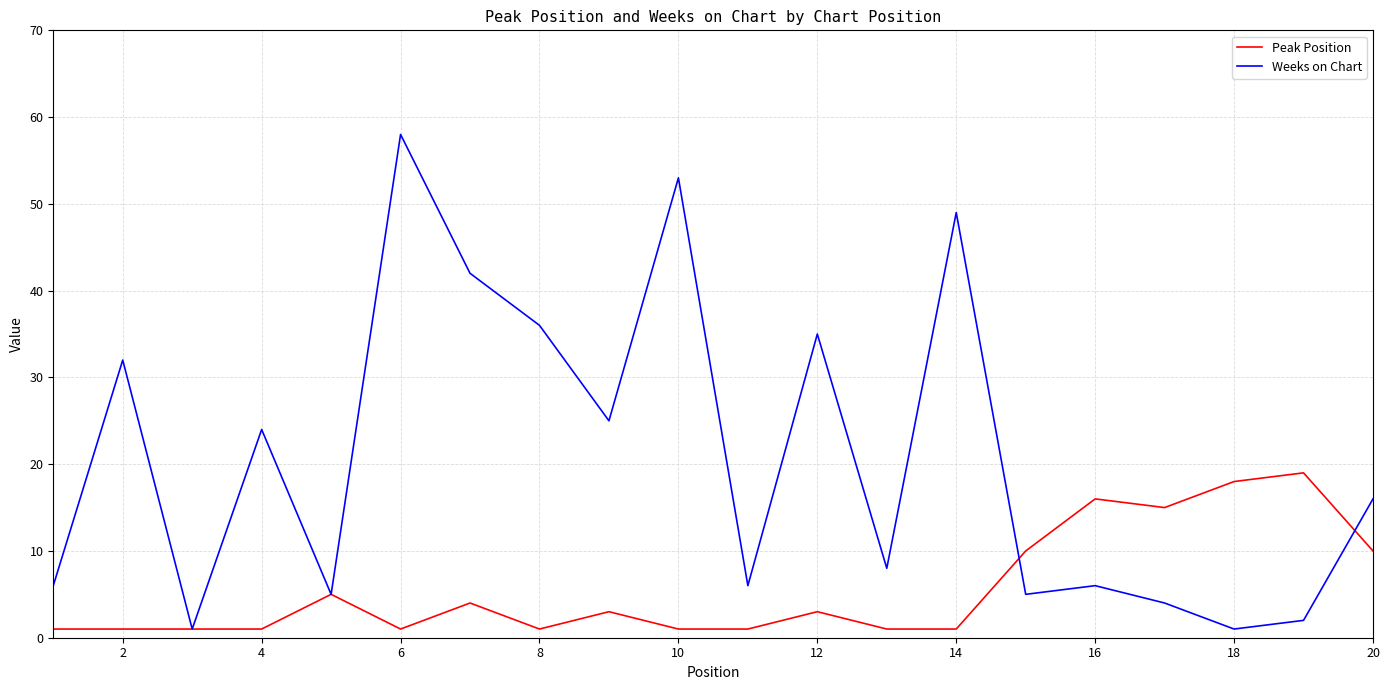

List the series in order of their overall mean, lowest first.

Peak Position, Weeks on Chart